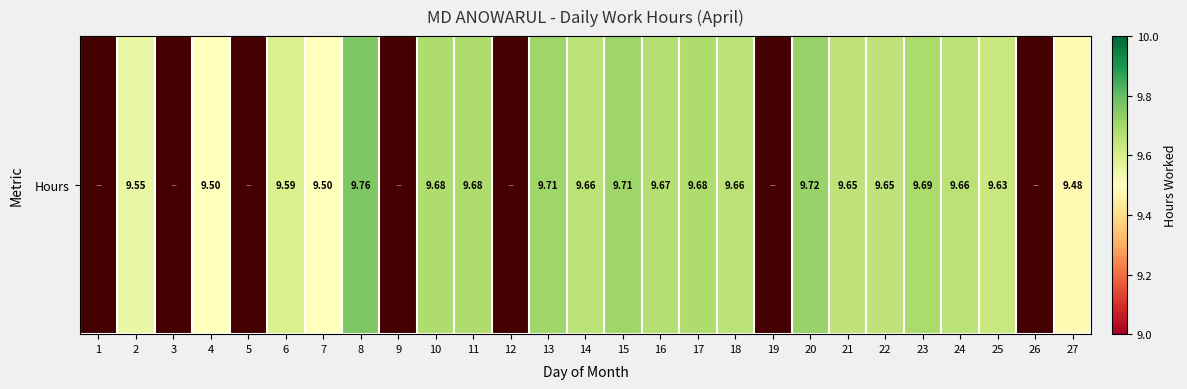

What value does the data have at 25?

9.6